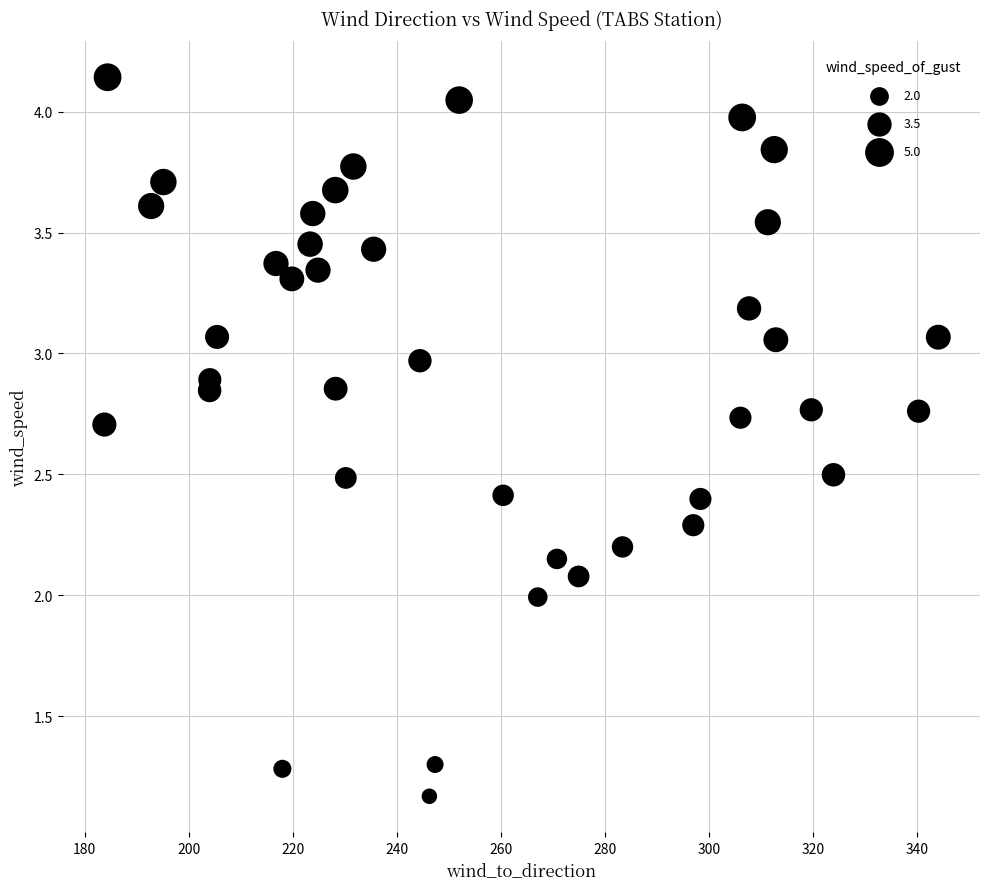

What is the range of X values (max minus min)?

160.3